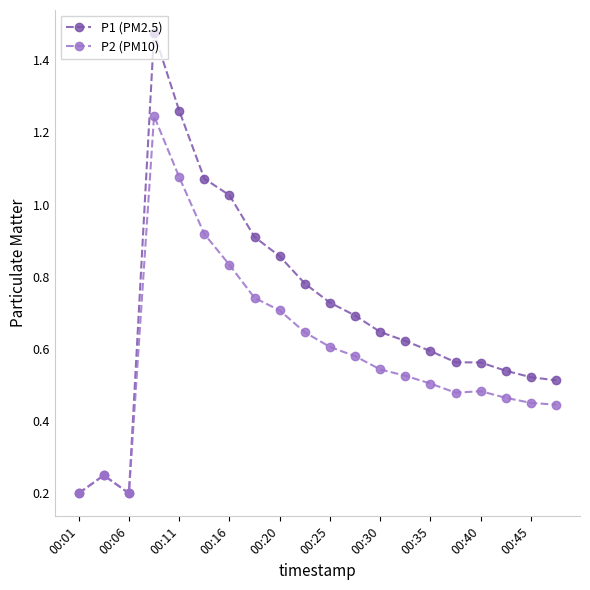

In P1 (PM2.5), how many points are higher than both neighbors (excluding endpoints)?

2